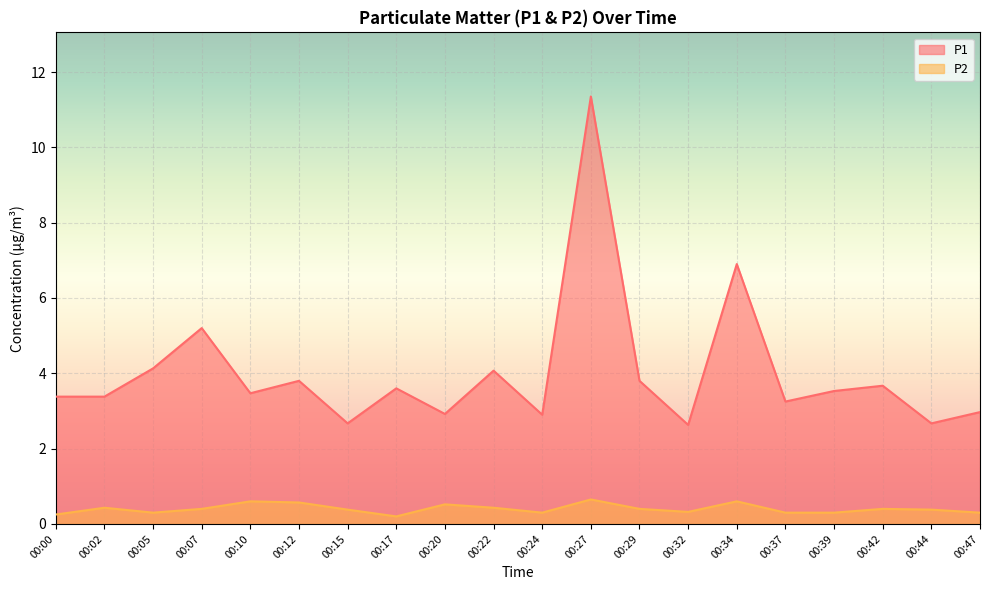

What is the maximum value for P1?

11.3